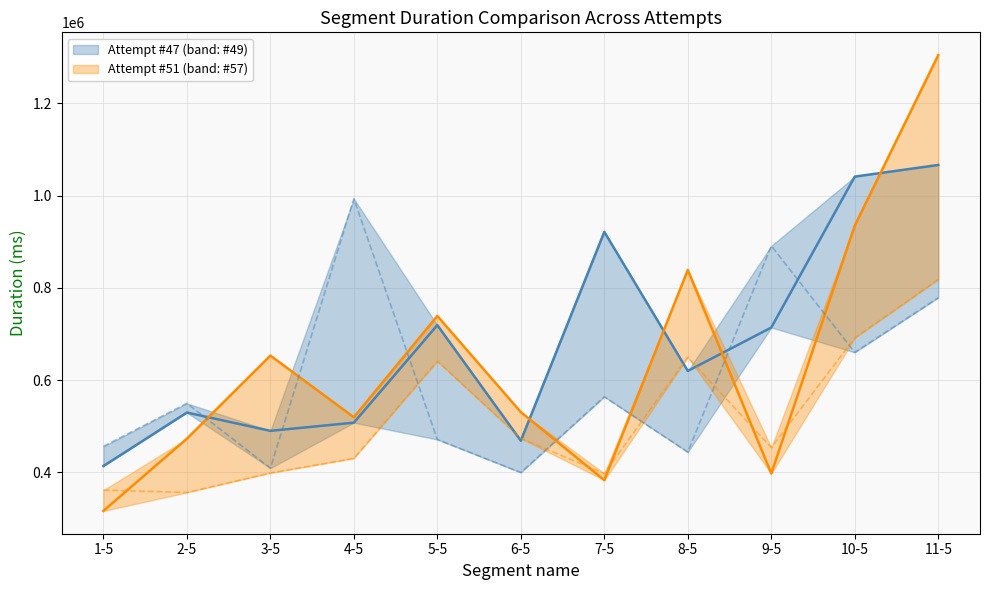

How many lines are shown in the chart?

4